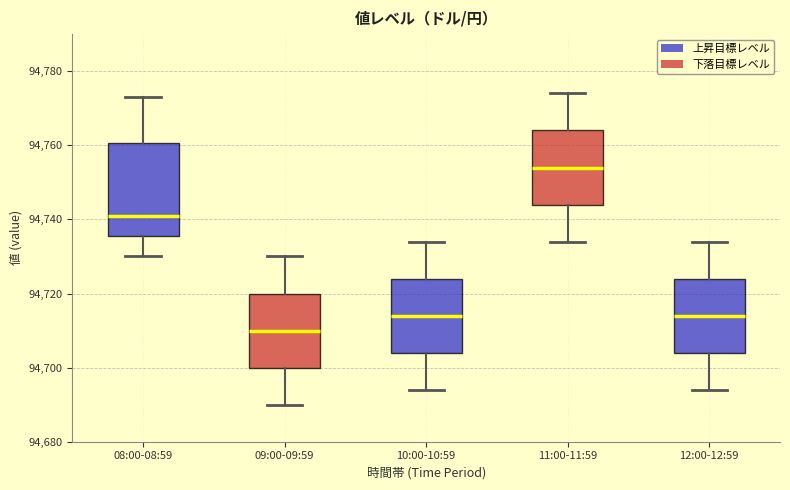

Which box is the tallest, from its lower edge to its upper edge?

08:00-08:59